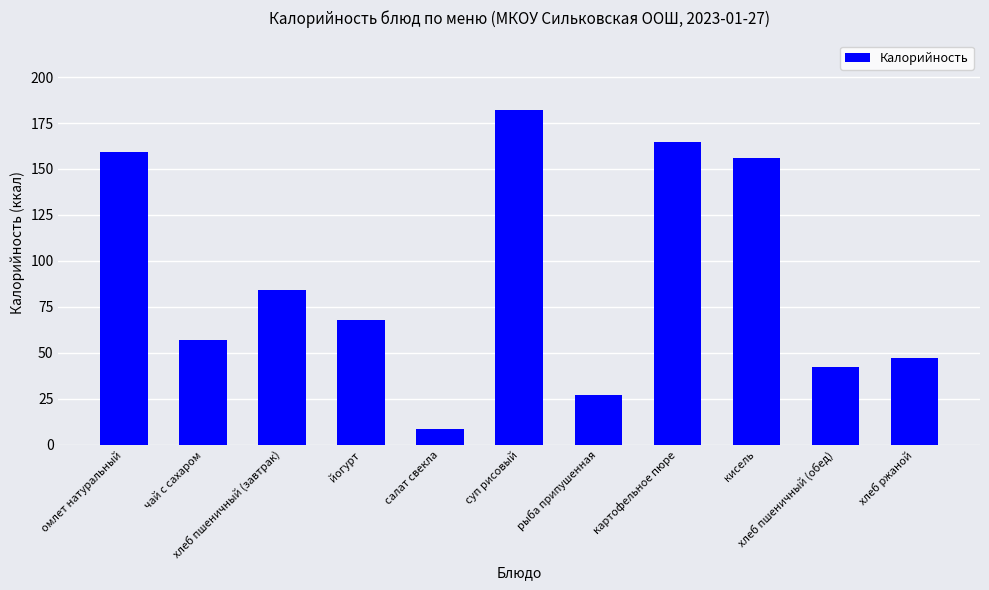

What is the label of the 2nd bar from the right?

хлеб пшеничный (обед)